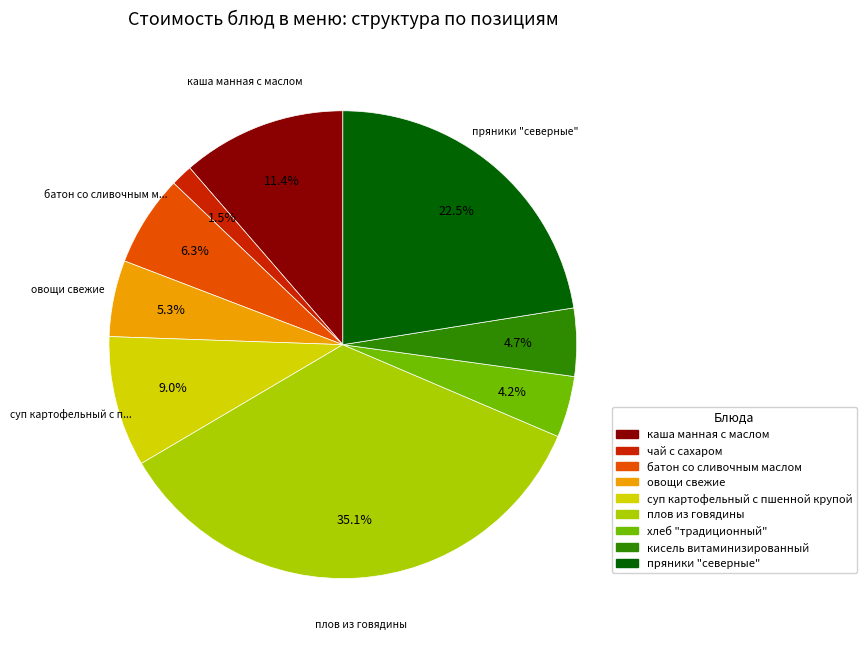

What is the ratio of the value at пряники "северные" to the value at кисель витаминизированный?

4.8